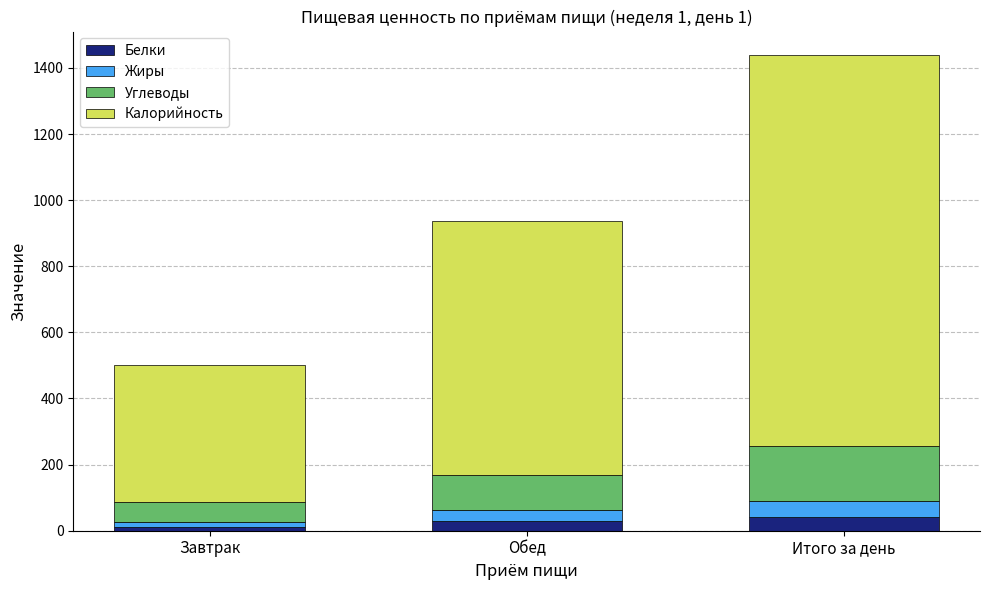

At which category is the sum across all series the highest?

Итого за день